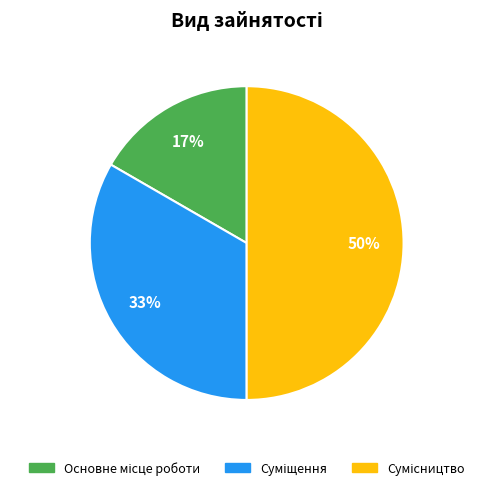

To the nearest percent, what is the difference between the largest and smallest slice percentages?

33%